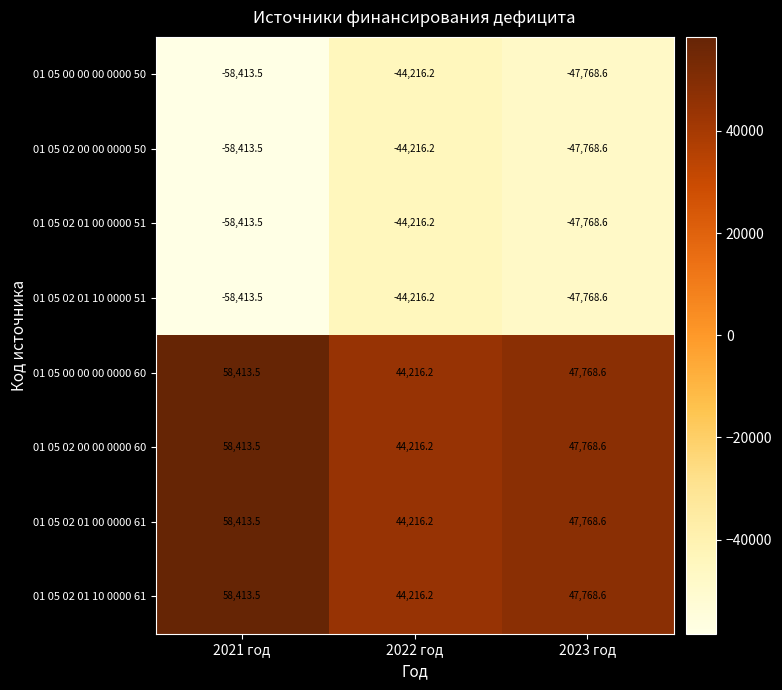

What is the difference between the highest and lowest values at 2023 год?

95537.2